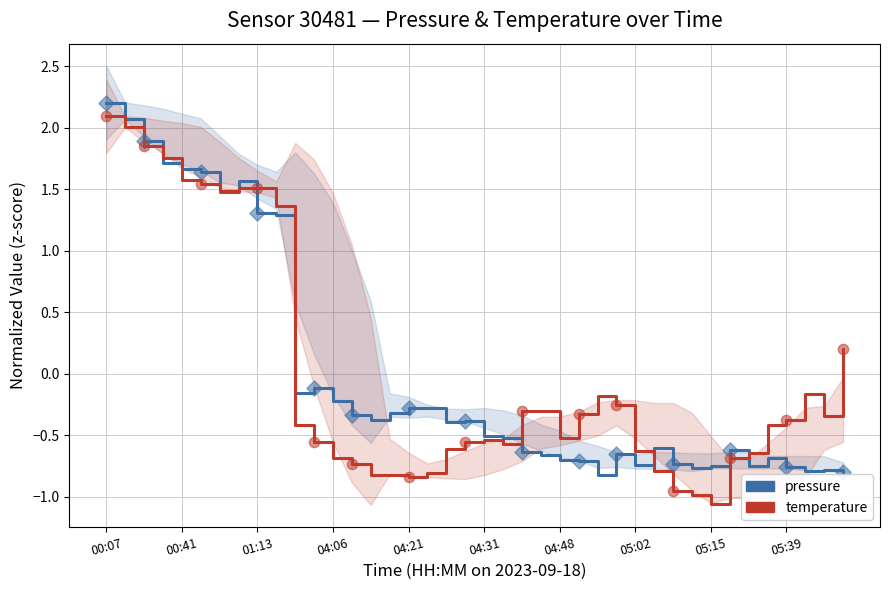

What is the total value across all series at 13?

-1.1